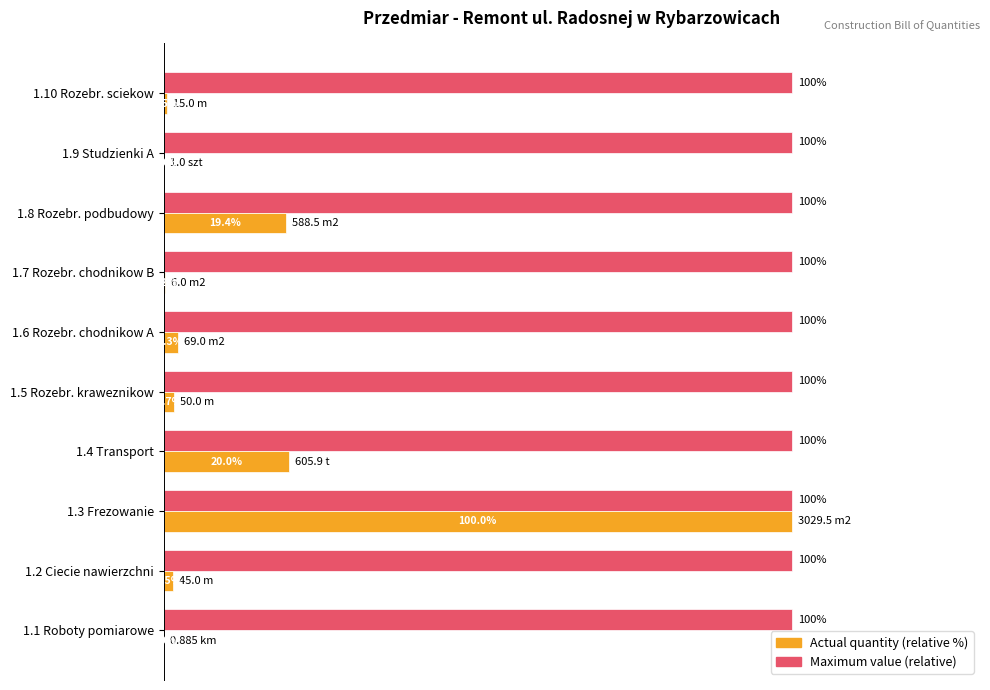

Is the value of Actual quantity (relative %) at 1.5 Rozebr. kraweznikow greater than the value of Maximum value (relative) at 1.4 Transport?

No